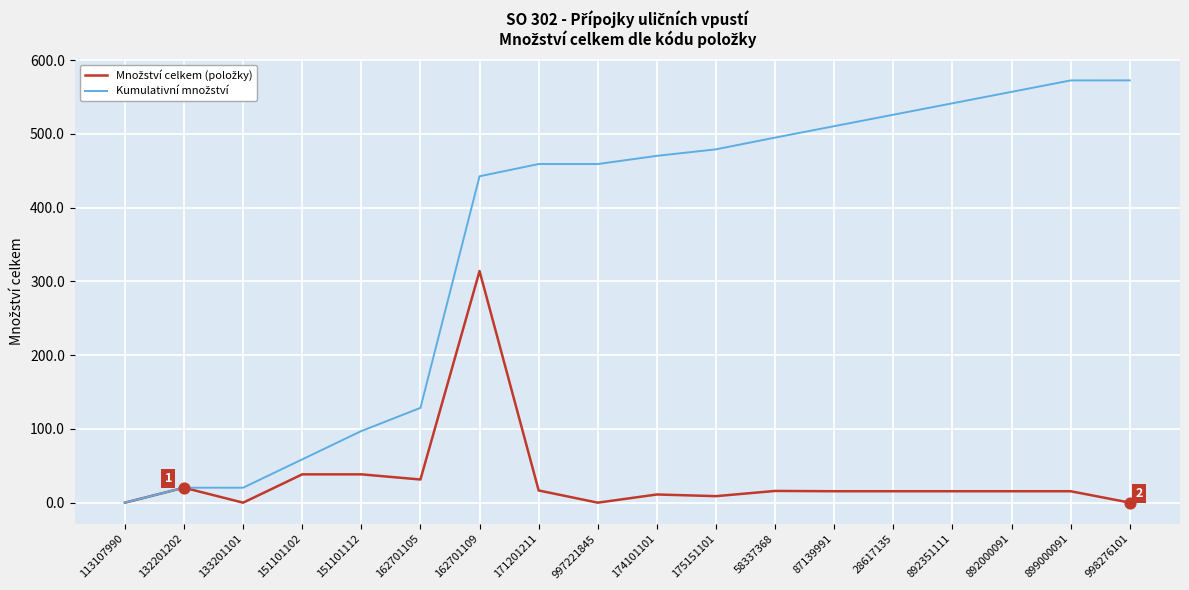

What is the total value across all series at 87139991?

525.9